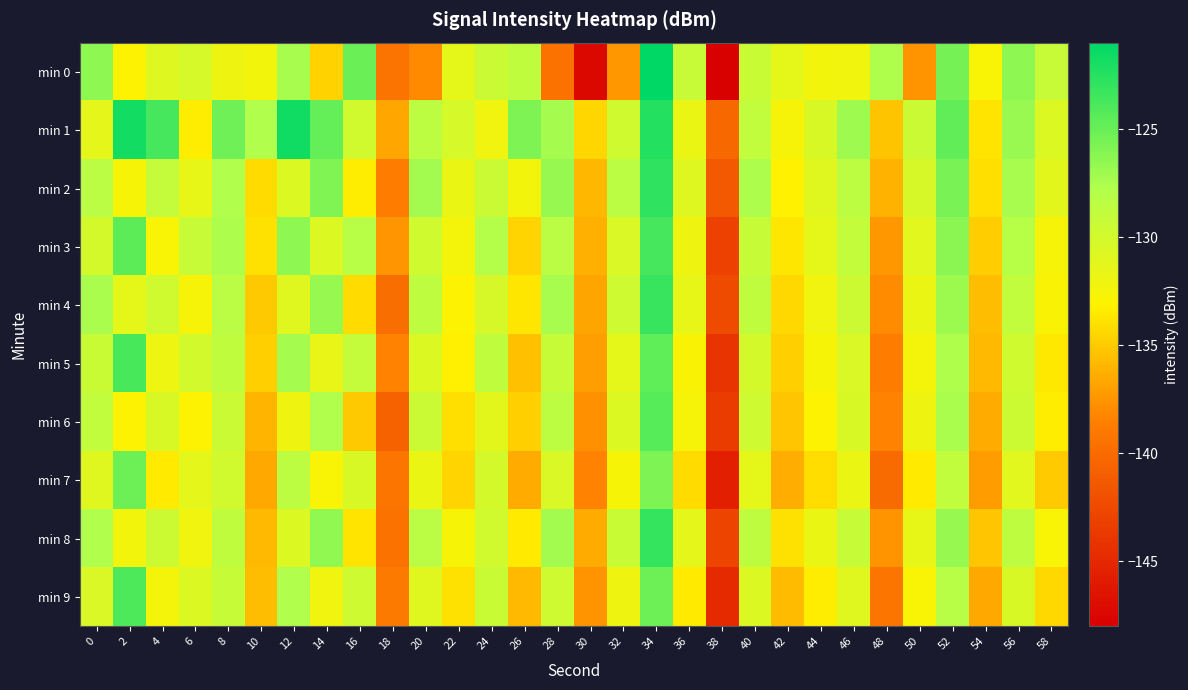

Reading left to right, list all the values displayed in this chart.

min 0: 0=-126.4	2=-133.1	4=-130.9	6=-130.3	8=-132.0	10=-132.4	12=-127.3	14=-134.7	16=-125.1	18=-139.4	20=-138.0	22=-131.4	24=-129.5	26=-128.8	28=-139.6	30=-147.3	32=-137.5	34=-121.1	36=-129.3	38=-147.9	40=-129.4	42=-131.4	44=-132.3	46=-132.2	48=-127.7	50=-137.7	52=-125.5	54=-132.7	56=-126.4	58=-129.3
min 1: 0=-131.3	2=-121.8	4=-123.6	6=-133.4	8=-125.3	10=-127.8	12=-121.7	14=-124.9	16=-129.9	18=-136.7	20=-128.5	22=-130.2	24=-132.1	26=-125.8	28=-127.3	30=-134.5	32=-129.8	34=-122.4	36=-131.7	38=-140.2	40=-128.9	42=-132.6	44=-130.4	46=-127.1	48=-135.3	50=-129.5	52=-124.7	54=-133.8	56=-126.9	58=-130.6
min 2: 0=-128.3	2=-132.7	4=-129.1	6=-131.5	8=-127.8	10=-134.2	12=-130.6	14=-125.9	16=-133.4	18=-138.7	20=-127.2	22=-131.8	24=-129.5	26=-132.3	28=-126.7	30=-135.9	32=-128.4	34=-122.8	36=-130.9	38=-141.3	40=-127.6	42=-133.2	44=-131.0	46=-128.5	48=-136.1	50=-130.3	52=-125.6	54=-134.0	56=-127.4	58=-131.2
min 3: 0=-130.1	2=-124.5	4=-132.8	6=-129.3	8=-127.6	10=-133.9	12=-126.4	14=-130.7	16=-128.2	18=-137.5	20=-129.8	22=-132.4	24=-127.9	26=-134.6	28=-128.3	30=-136.2	32=-130.5	34=-123.7	36=-132.0	38=-143.1	40=-129.2	42=-133.7	44=-131.4	46=-129.0	48=-137.4	50=-131.1	52=-126.3	54=-134.9	56=-128.1	58=-132.5
min 4: 0=-127.5	2=-131.4	4=-129.8	6=-132.6	8=-128.3	10=-135.1	12=-131.0	14=-126.7	16=-134.2	18=-139.8	20=-128.6	22=-133.0	24=-130.3	26=-133.7	28=-127.4	30=-136.8	32=-129.7	34=-123.2	36=-131.5	38=-142.4	40=-128.8	42=-134.3	44=-132.1	46=-129.6	48=-137.9	50=-131.7	52=-127.0	54=-135.6	56=-128.9	58=-132.9
min 5: 0=-129.4	2=-123.8	4=-131.9	6=-130.0	8=-128.7	10=-134.8	12=-127.3	14=-131.6	16=-129.1	18=-138.4	20=-130.7	22=-133.3	24=-128.8	26=-135.5	28=-129.2	30=-137.1	32=-131.4	34=-124.6	36=-132.9	38=-144.0	40=-130.1	42=-134.8	44=-132.7	46=-130.5	48=-138.8	50=-132.4	52=-127.7	54=-135.8	56=-129.8	58=-133.6
min 6: 0=-128.9	2=-133.1	4=-130.4	6=-133.0	8=-129.5	10=-136.0	12=-132.0	14=-127.8	16=-135.1	18=-140.7	20=-129.5	22=-134.0	24=-131.2	26=-134.8	28=-128.5	30=-137.7	32=-130.6	34=-124.3	36=-132.6	38=-143.5	40=-129.7	42=-135.2	44=-133.0	46=-130.4	48=-138.3	50=-132.0	52=-127.5	54=-136.4	56=-129.6	58=-133.4
min 7: 0=-131.0	2=-125.2	4=-133.5	6=-131.3	8=-129.9	10=-136.6	12=-128.5	14=-132.8	16=-130.4	18=-139.3	20=-131.8	22=-134.6	24=-130.1	26=-136.4	28=-130.5	30=-138.3	32=-132.7	34=-125.8	36=-134.2	38=-145.6	40=-131.4	42=-136.3	44=-134.1	46=-131.7	48=-140.0	50=-133.5	52=-128.9	54=-137.2	56=-131.1	58=-135.0
min 8: 0=-127.8	2=-132.3	4=-129.6	6=-132.1	8=-128.8	10=-135.8	12=-130.7	14=-126.5	16=-133.8	18=-139.5	20=-128.3	22=-132.7	24=-129.9	26=-133.5	28=-127.2	30=-136.5	32=-129.4	34=-123.1	36=-131.3	38=-142.8	40=-128.6	42=-133.9	44=-131.8	46=-129.2	48=-137.6	50=-131.5	52=-126.8	54=-135.2	56=-128.6	58=-132.8
min 9: 0=-130.5	2=-124.0	4=-132.4	6=-130.7	8=-129.2	10=-135.6	12=-127.8	14=-132.1	16=-129.7	18=-138.9	20=-131.0	22=-133.9	24=-129.4	26=-135.8	28=-129.7	30=-137.6	32=-132.0	34=-125.2	36=-133.5	38=-144.8	40=-130.7	42=-135.7	44=-133.4	46=-131.0	48=-139.3	50=-132.8	52=-128.2	54=-136.6	56=-130.4	58=-134.3